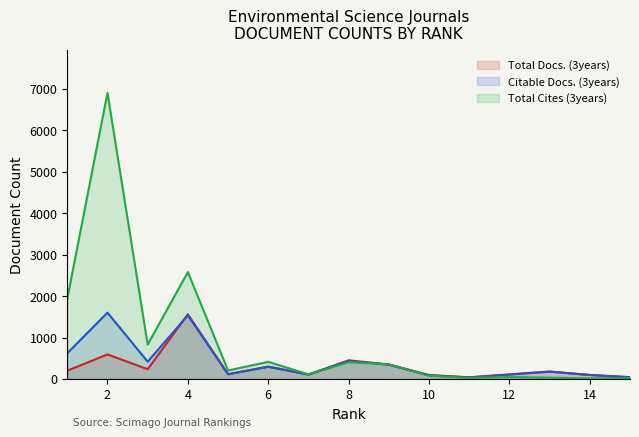

Which series ends up on top after the final intersection of Citable Docs. (3years) and Total Cites (3years)?

Citable Docs. (3years)